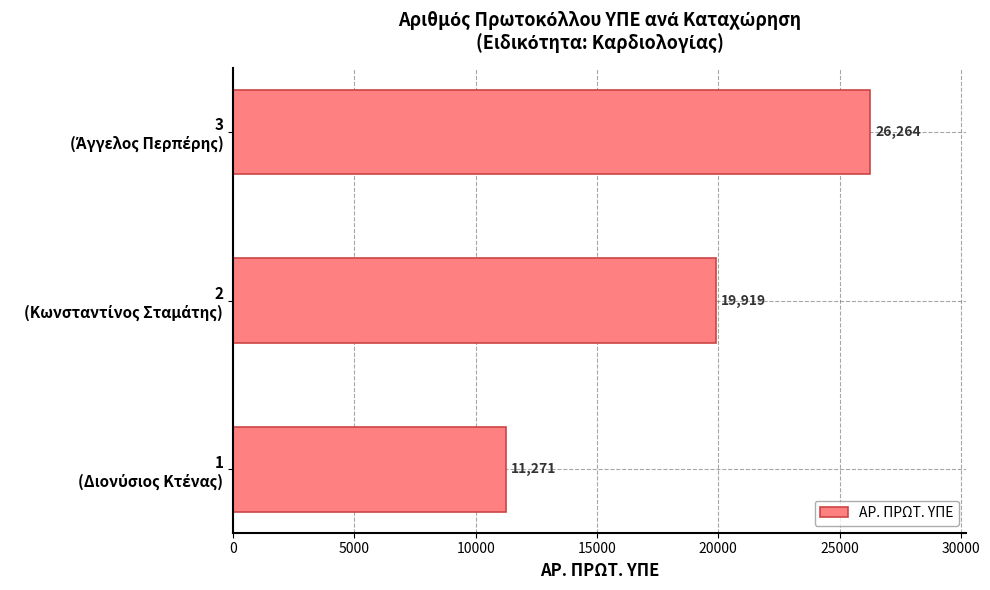

What is the difference between the maximum and minimum values?

14993